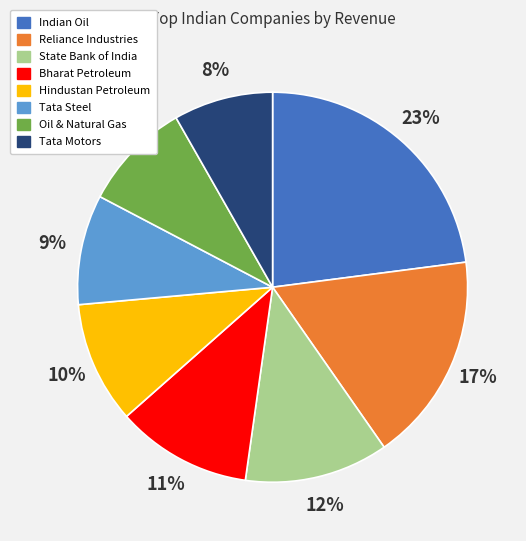

How many segments does this pie chart have?

8